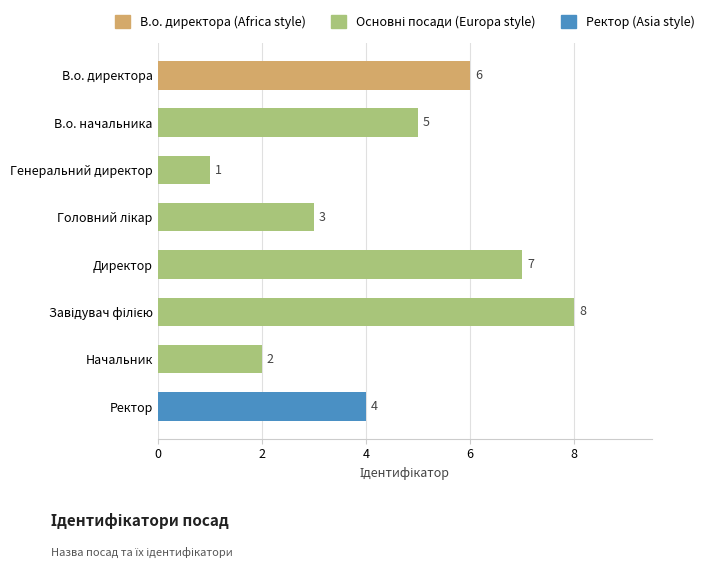

Is it true that the value at Генеральний директор is 1?

True